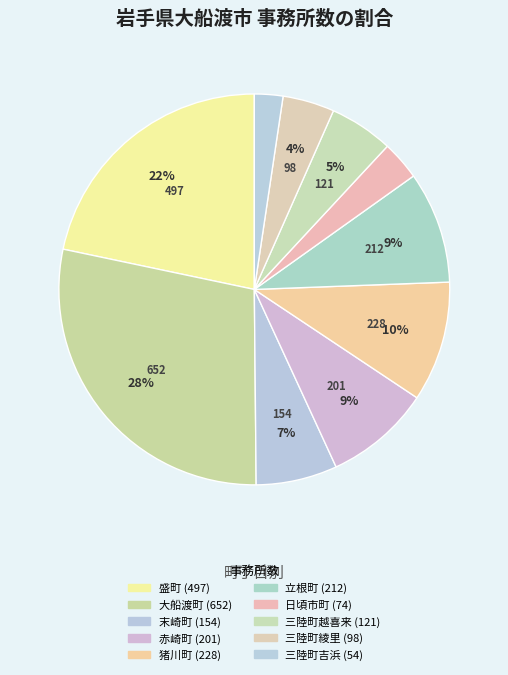

Which slice is the largest?

大船渡町